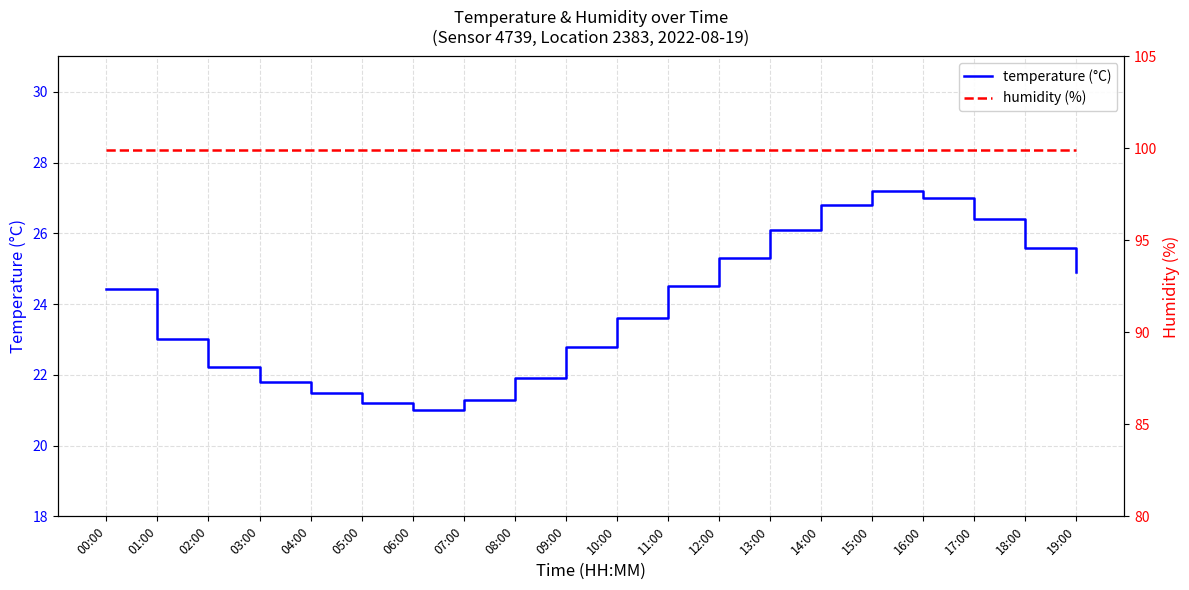

What is the label of the 9th point from the left?

08:00